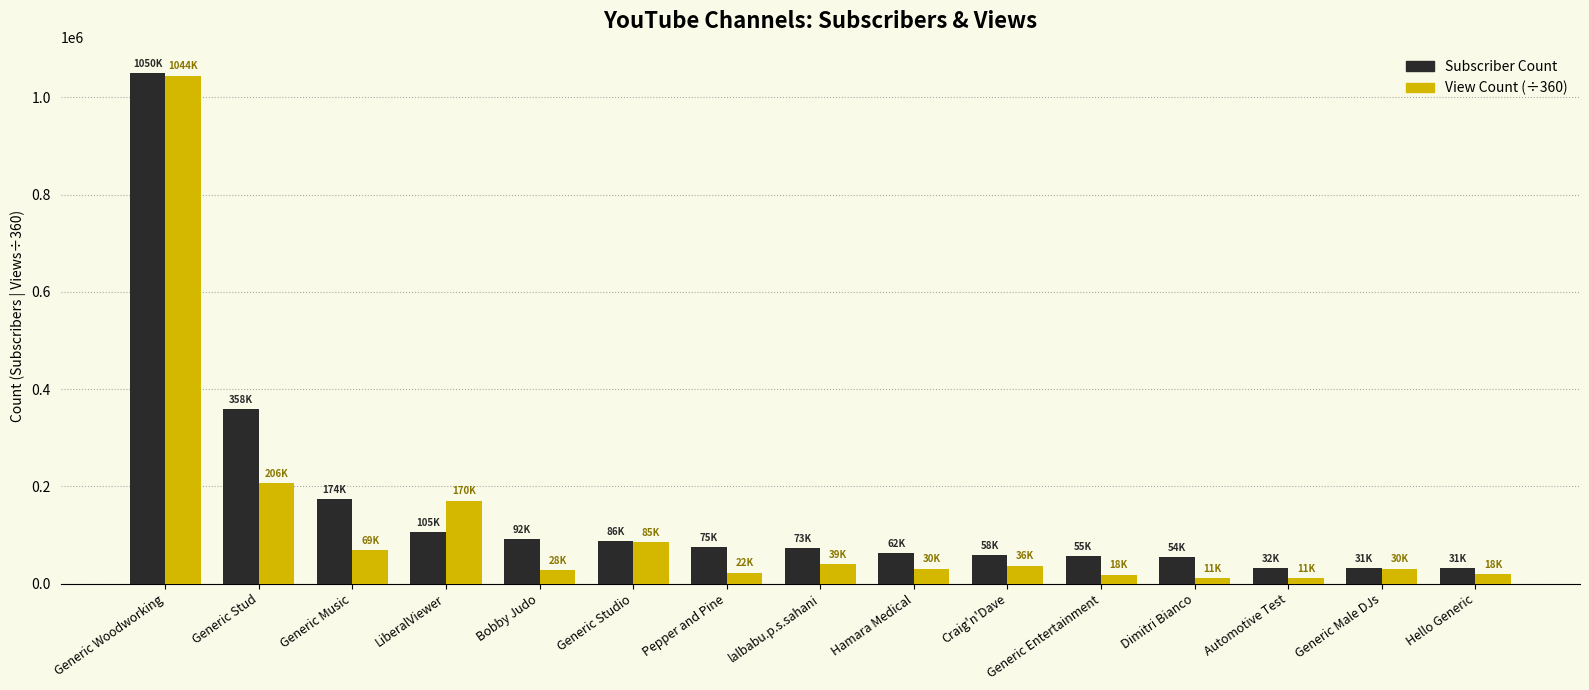

What is the value of the Subscriber Count bar at the 12th from the left?

54400.0